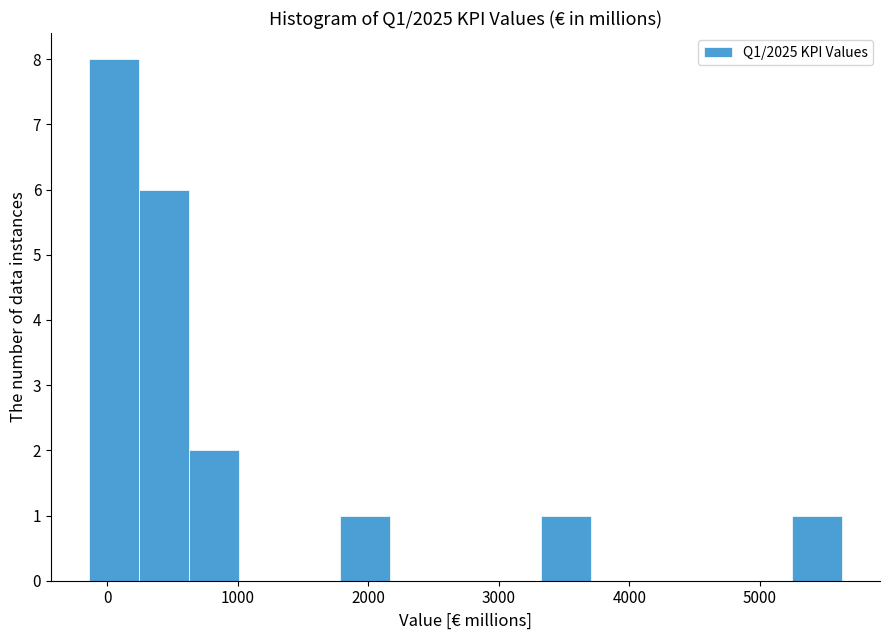

Around what value on the x-axis is the tallest bar? Give the approximate position of its centre, as read against the axis.

0